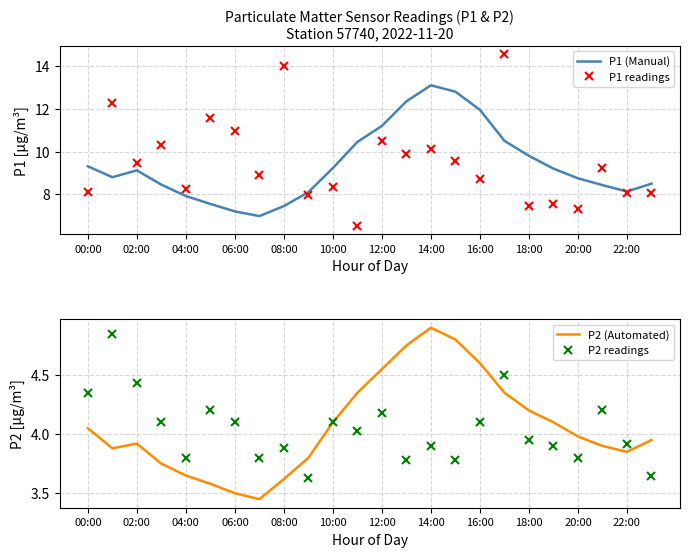

What is the maximum value for P1 readings?

14.6